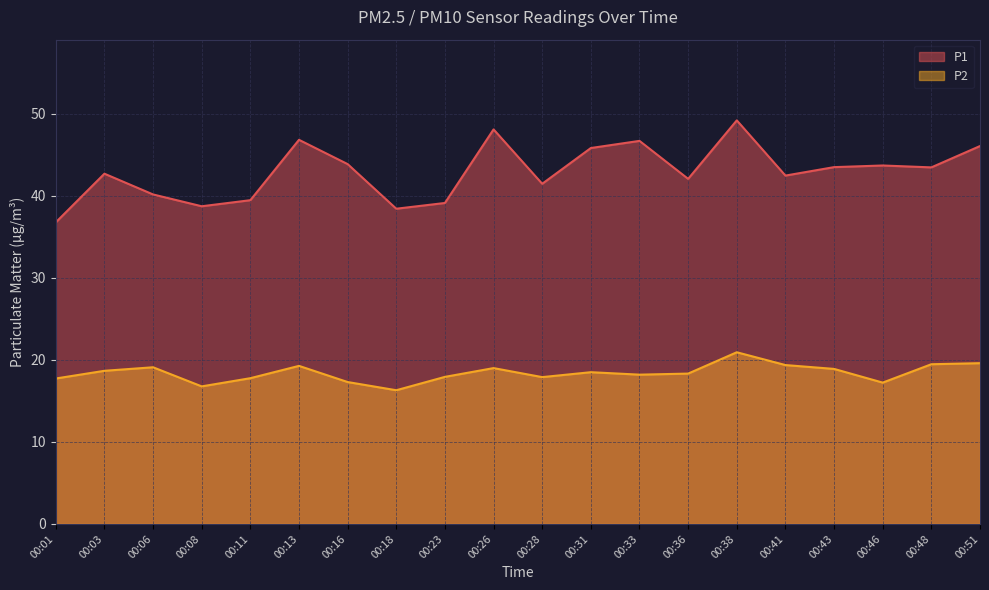

The value of P1 at 00:16 is 18.9. True or false?

False